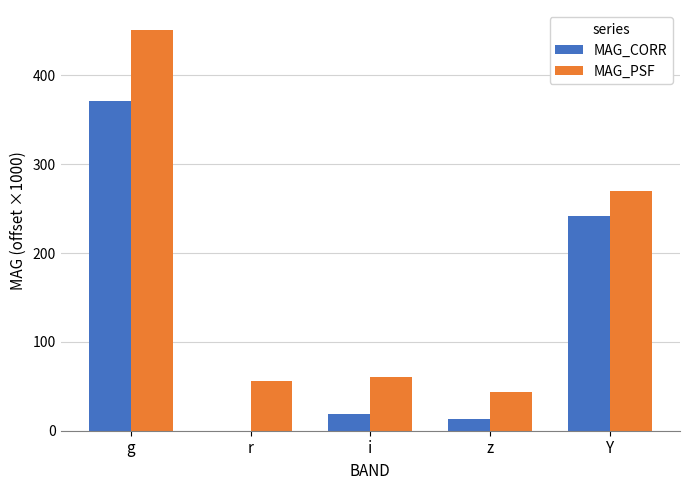

Are the bars grouped side by side (vs. stacked)?

Yes